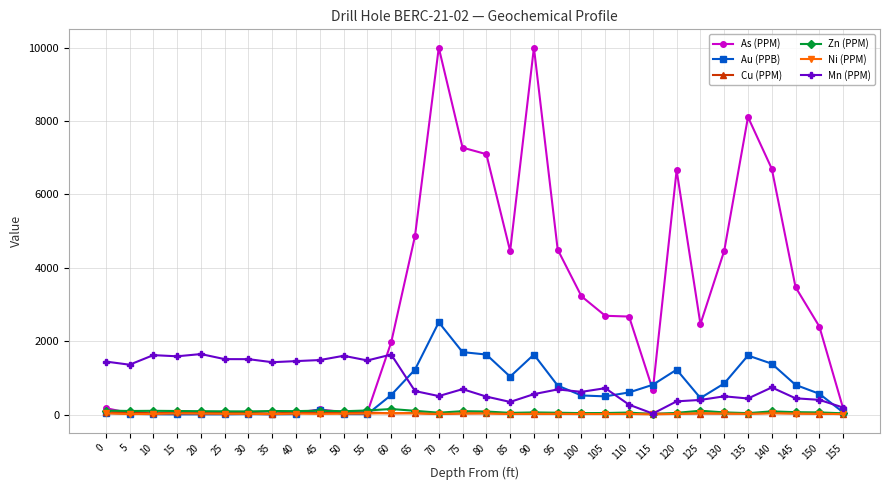

Which series changed the most between 10 and 75?

As (PPM)